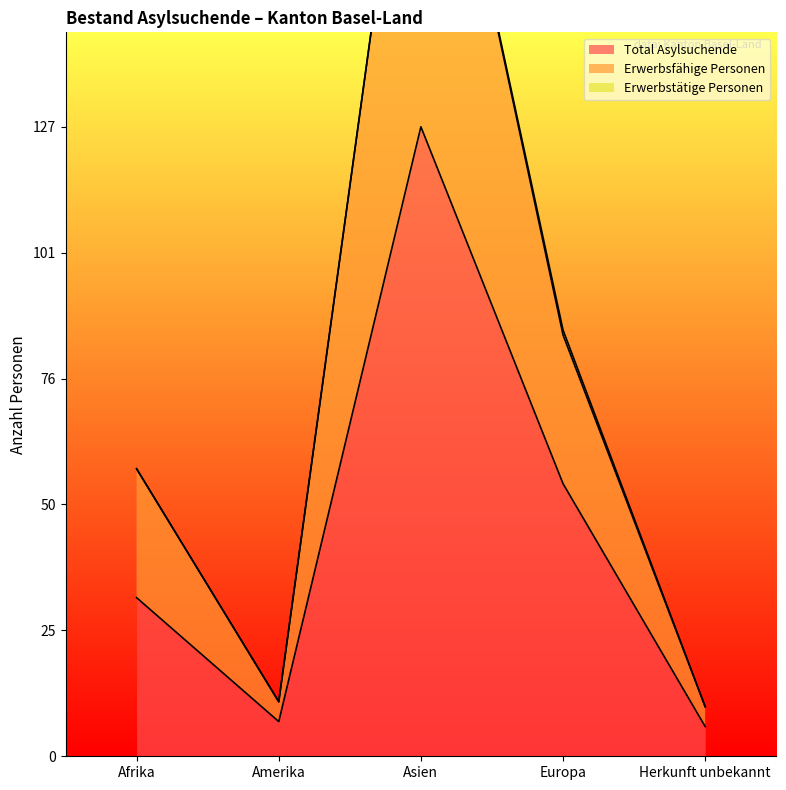

What is the approximate value of Erwerbsfähige Personen at Europa?

85